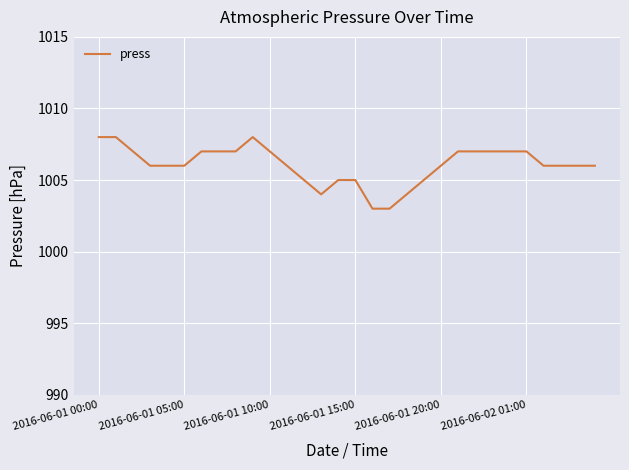

What is the maximum value shown in the chart?

1008